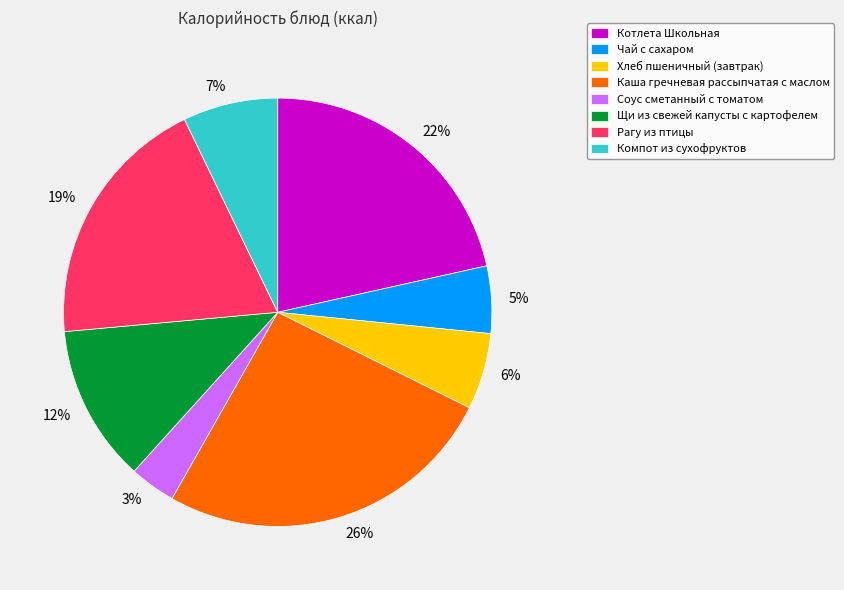

Does any single category account for the majority?

No